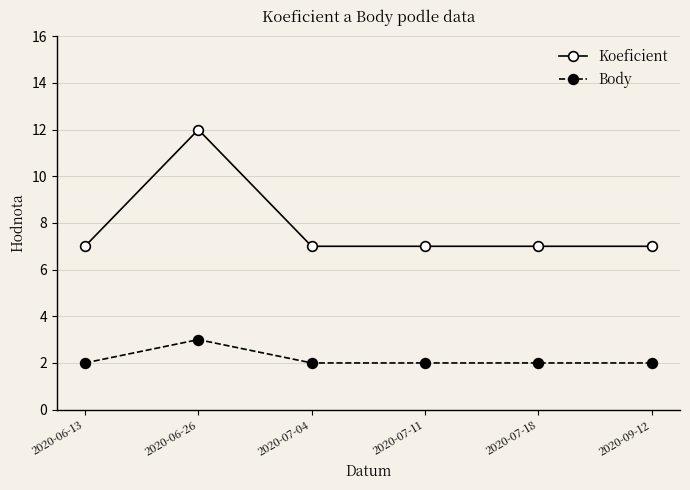

How many series are shown in this chart?

2